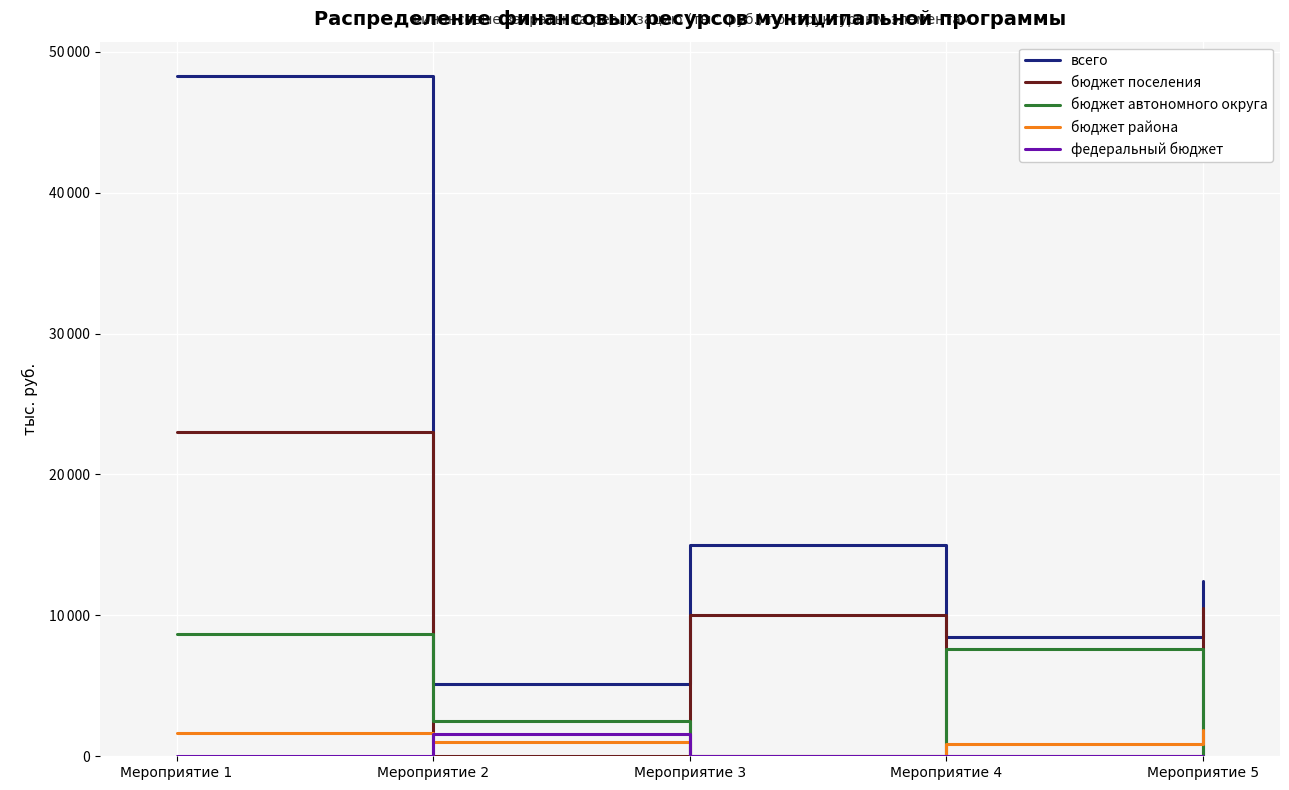

Does the chart display data point markers on the line(s)?

No